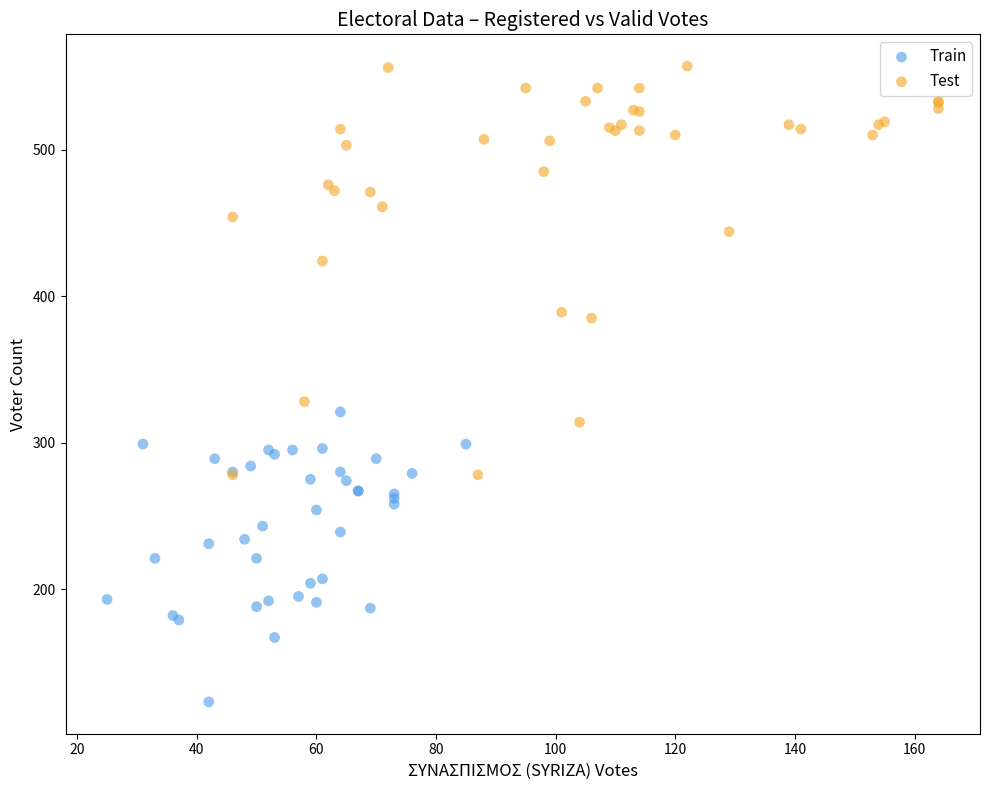

Which series reaches the minimum Y coordinate?

Train